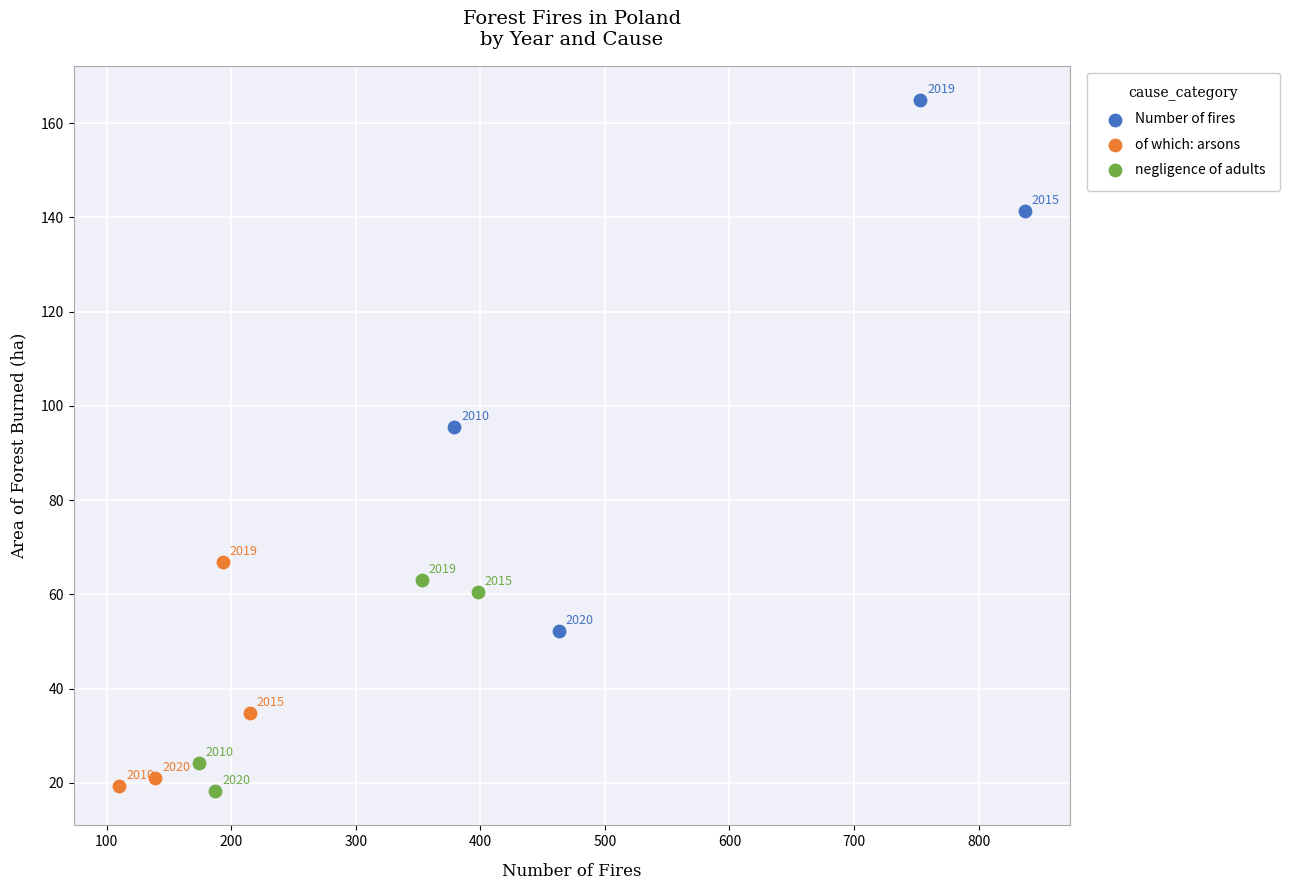

Which series has the largest Y range (max minus min)?

Number of fires